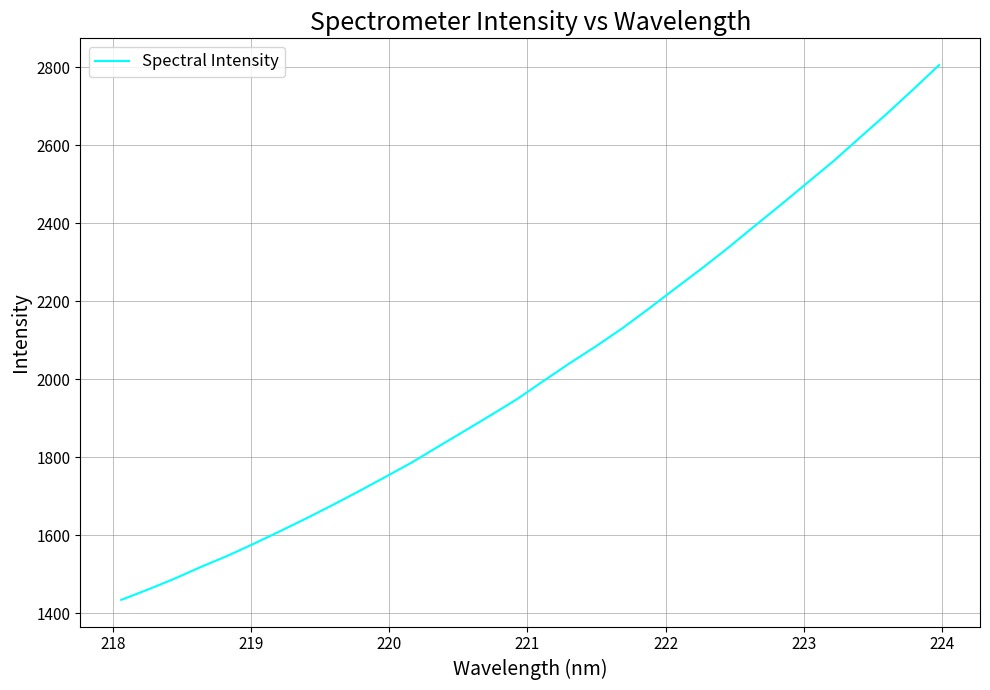

What is the minimum value shown in the chart?

1434.8